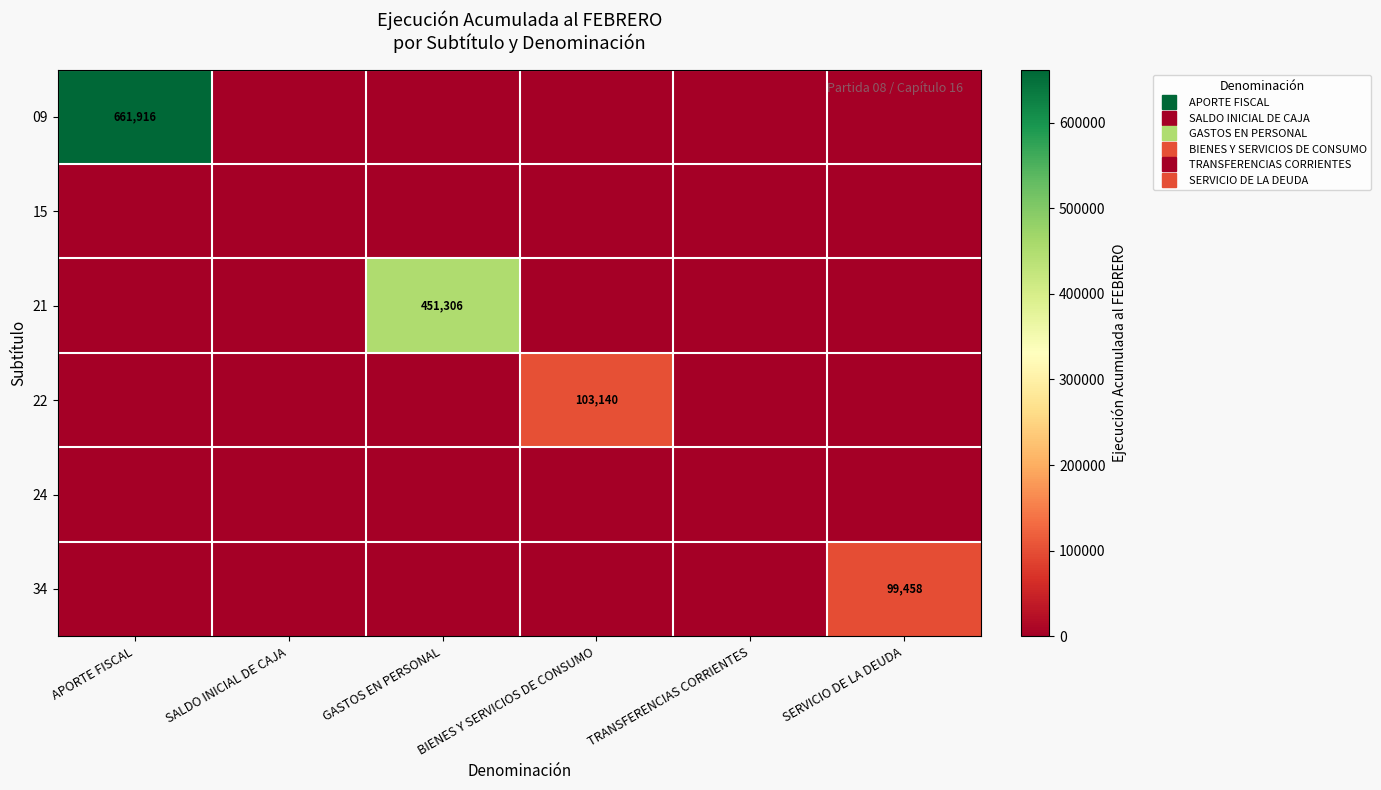

At which label does 09 reach its minimum?

SALDO INICIAL DE CAJA